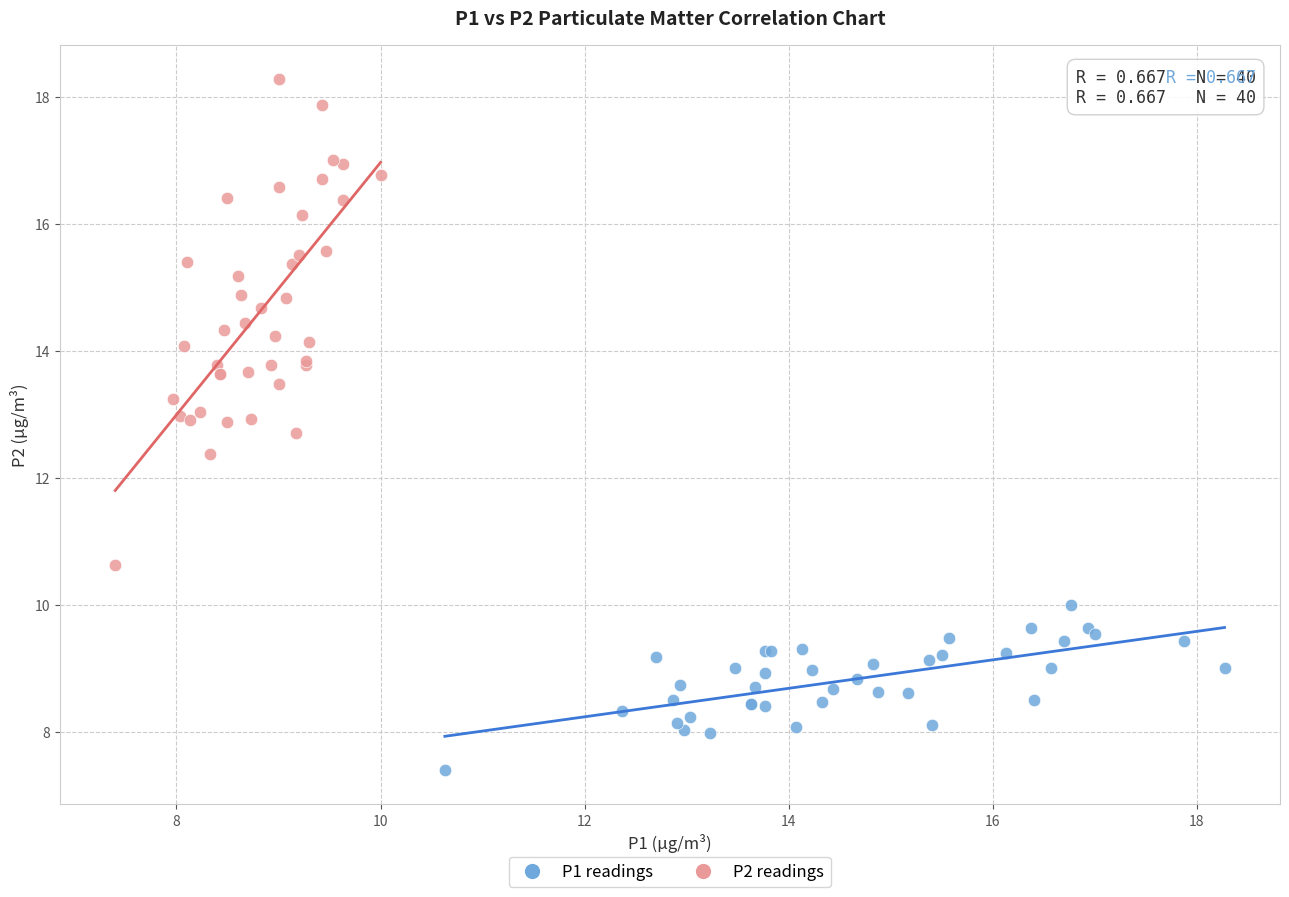

Which series reaches the maximum Y coordinate?

P2 readings